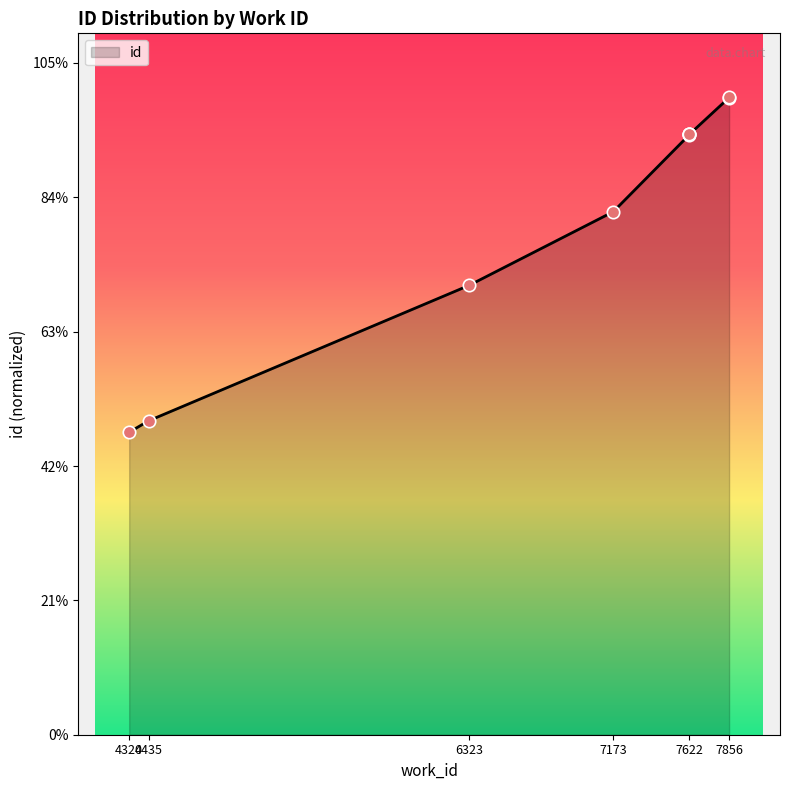

Between 7856 and 7173, which is larger?

7856